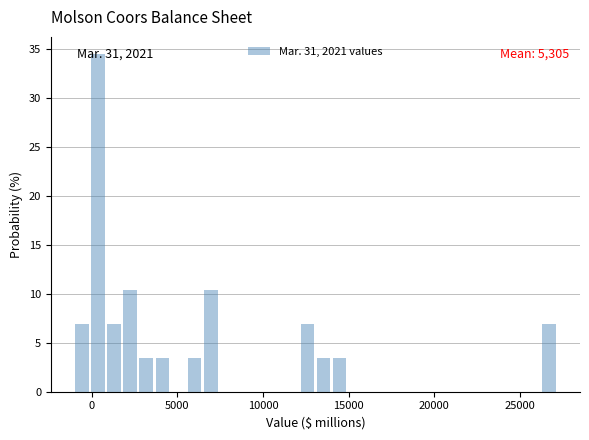

Around what value on the x-axis is the tallest bar? Give the approximate position of its centre, as read against the axis.

500